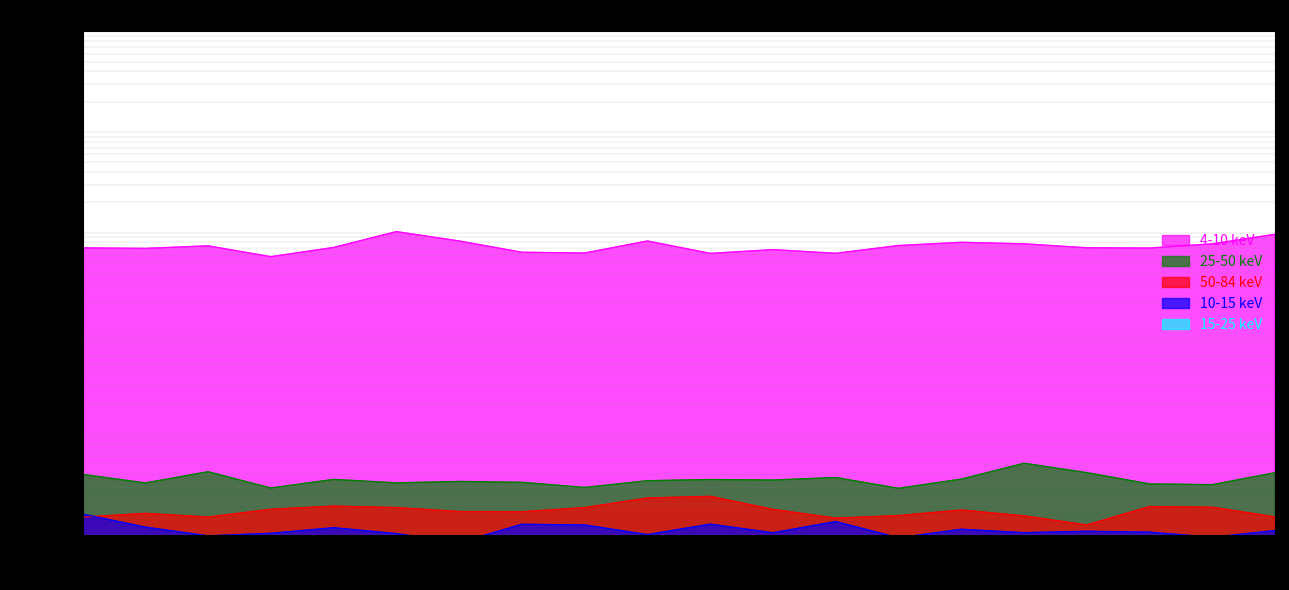

Reading right to left, transcribe all the data shown in this chart.

4-10 keV: 38=9652.7	36=7748.0	34=7042.8	32=7082.4	30=7755.3	28=8022.1	26=7460.9	24=6240.0	22=6791.0	20=6231.0	18=8273.3	16=6287.3	14=6391.8	12=8274.6	10=10254.1	8=7135.2	6=5778.4	4=7400.7	2=6986.4	0=7069.3
25-50 keV: 38=41.4	36=31.4	34=32.0	32=41.4	30=51.3	28=35.7	26=28.9	24=37.0	22=34.9	20=35.3	18=34.4	16=29.5	14=33.1	12=33.8	10=32.7	8=35.4	6=29.1	4=42.2	2=32.7	0=39.8
50-84 keV: 38=15.0	36=18.7	34=19.1	32=12.5	30=15.4	28=17.6	26=15.5	24=14.6	22=17.8	20=24.1	18=23.2	16=18.6	14=16.9	12=17.0	10=18.6	8=19.3	6=17.9	4=15.0	2=16.3	0=15.0
10-15 keV: 38=11.0	36=9.4	34=10.6	32=10.8	30=10.5	28=11.3	26=9.3	24=13.5	22=10.5	20=12.7	18=10.0	16=12.5	14=12.7	12=8.3	10=10.3	8=11.7	6=10.3	4=9.7	2=11.9	0=16.0
15-25 keV: 38=7.7	36=6.2	34=5.6	32=5.7	30=6.2	28=6.4	26=6.0	24=5.0	22=5.4	20=5.0	18=5.9	16=5.6	14=5.7	12=5.5	10=4.7	8=5.3	6=5.4	4=5.2	2=5.7	0=4.7